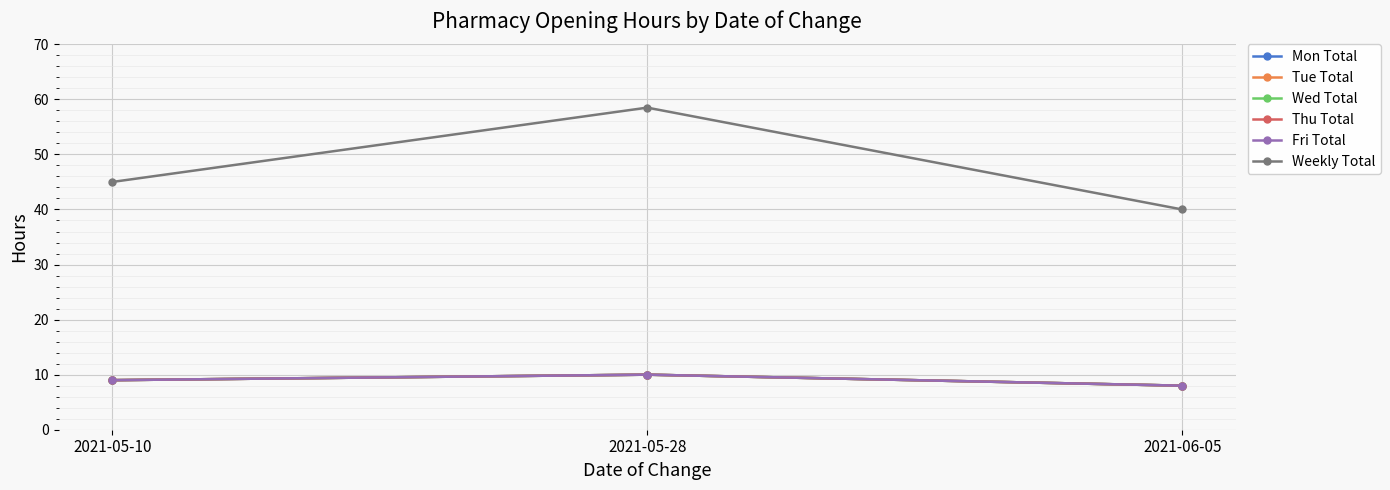

Is this an area chart (filled region under the line)?

No